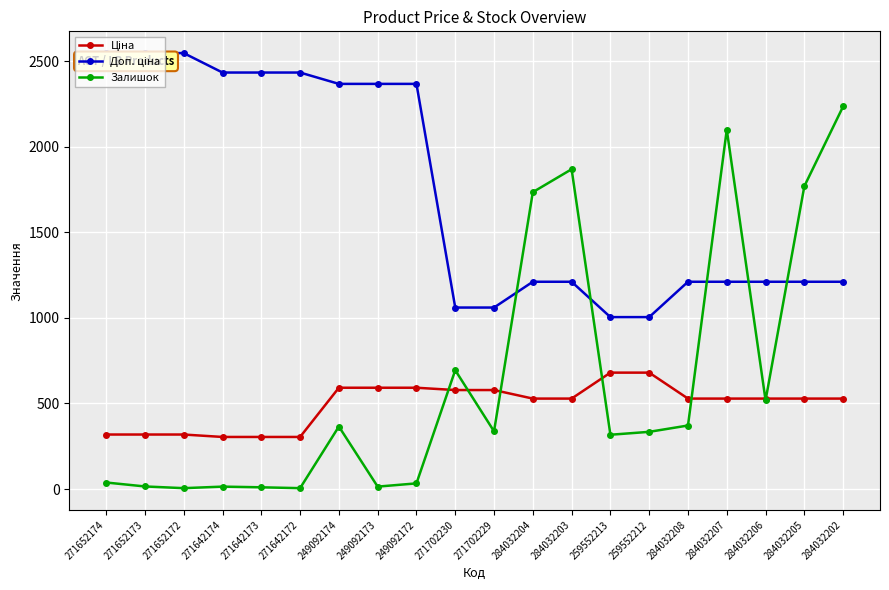

Which series changed the most between 271642172 and 284032205?

Залишок